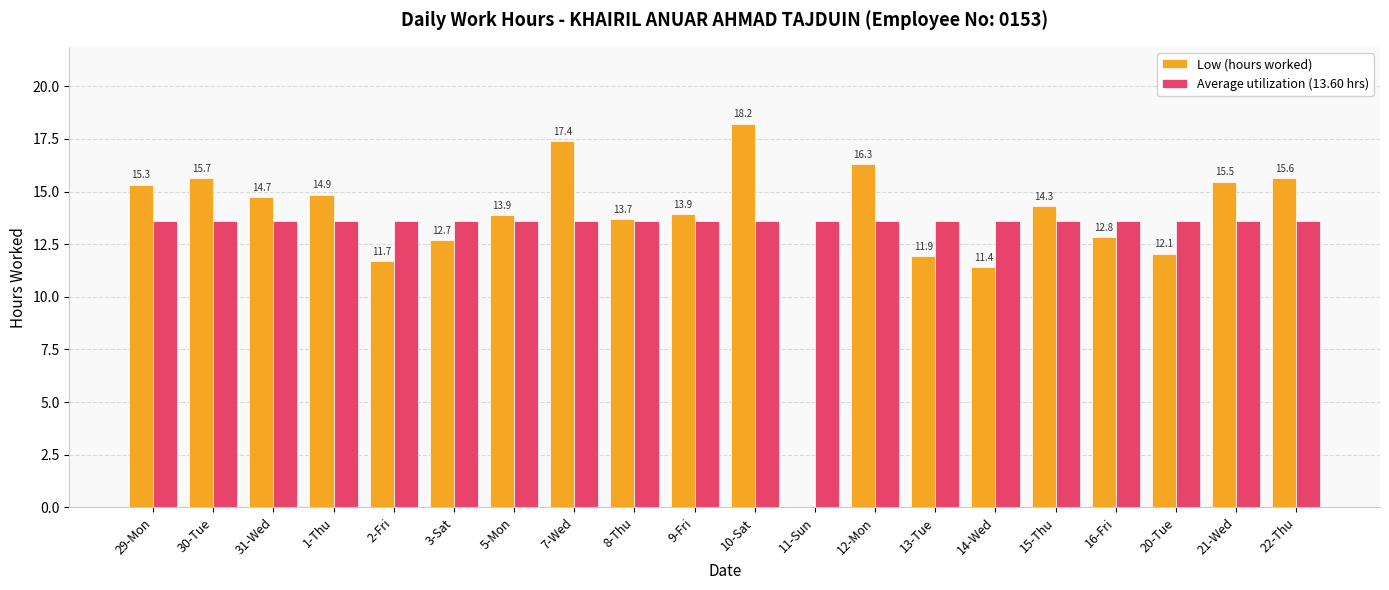

What is the total value across all series at 21-Wed?

29.1